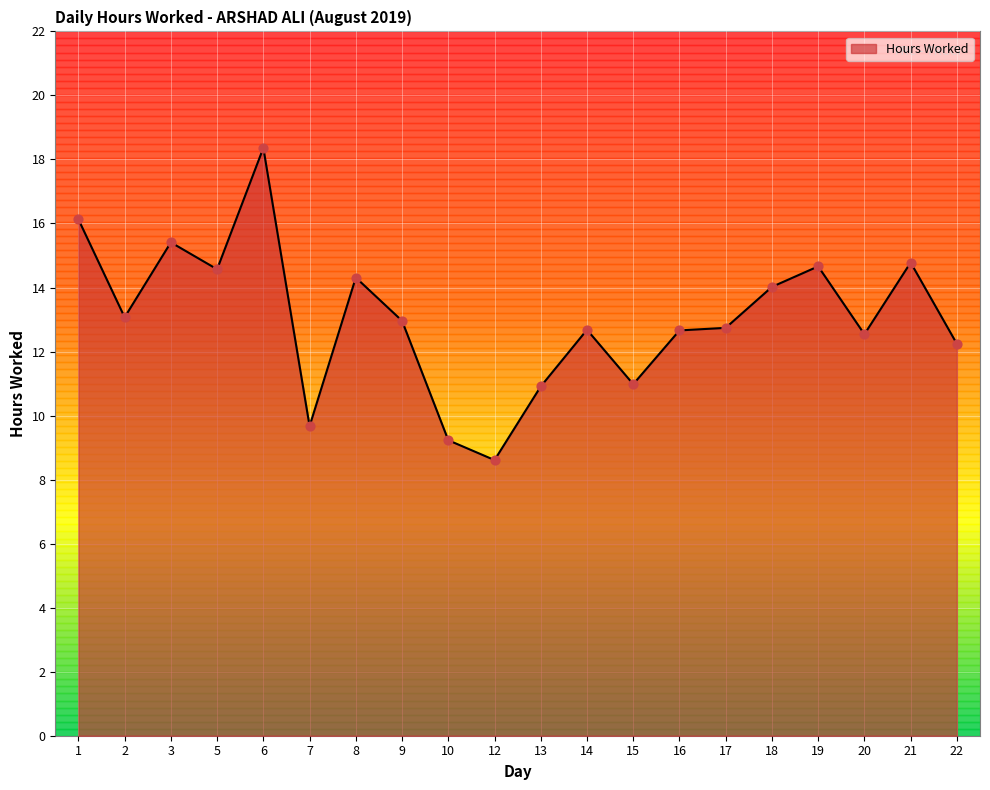

What is the change in value from 1 to 2?

-3.1